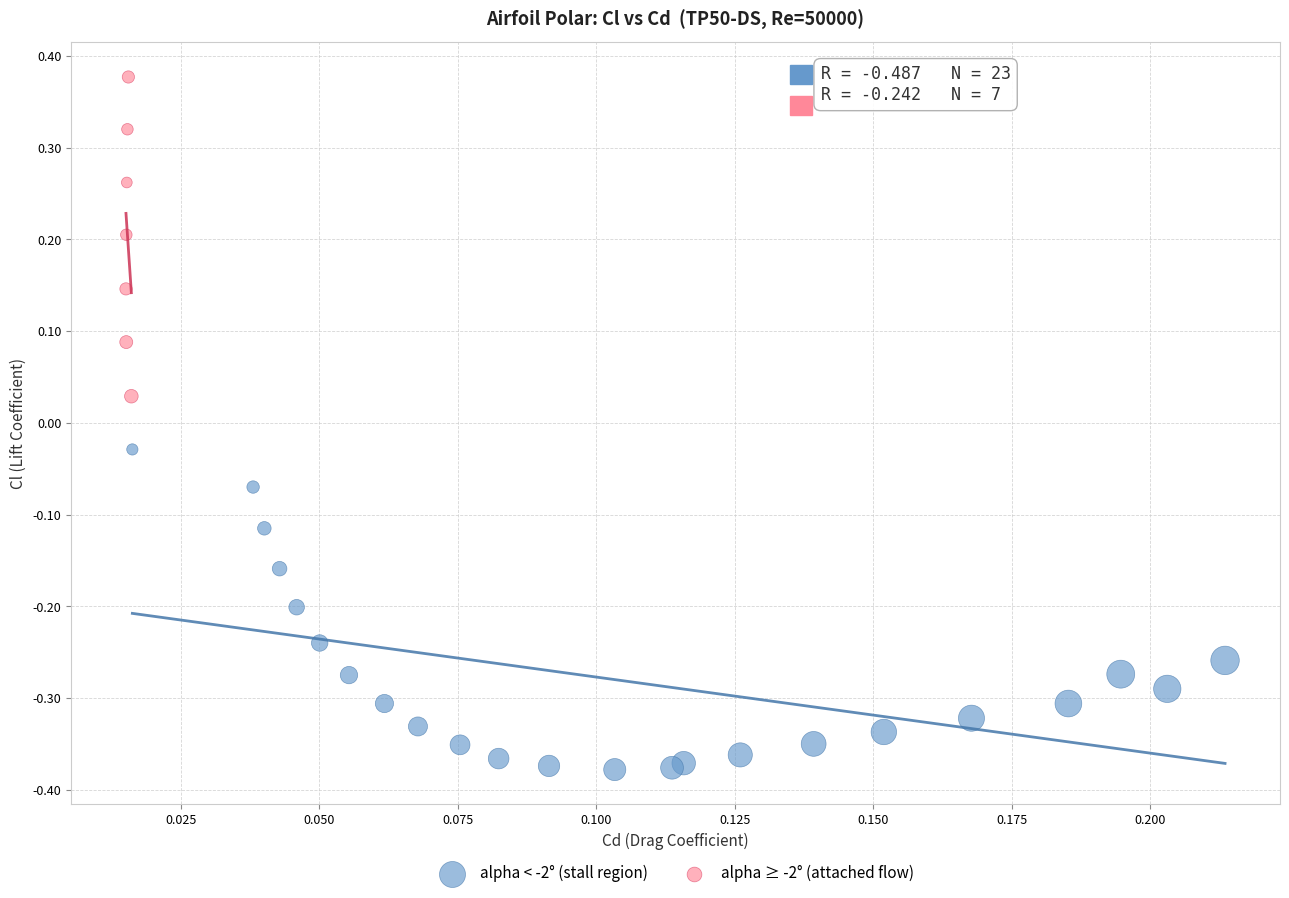

Which series reaches the maximum Y coordinate?

alpha ≥ -2° (attached flow)